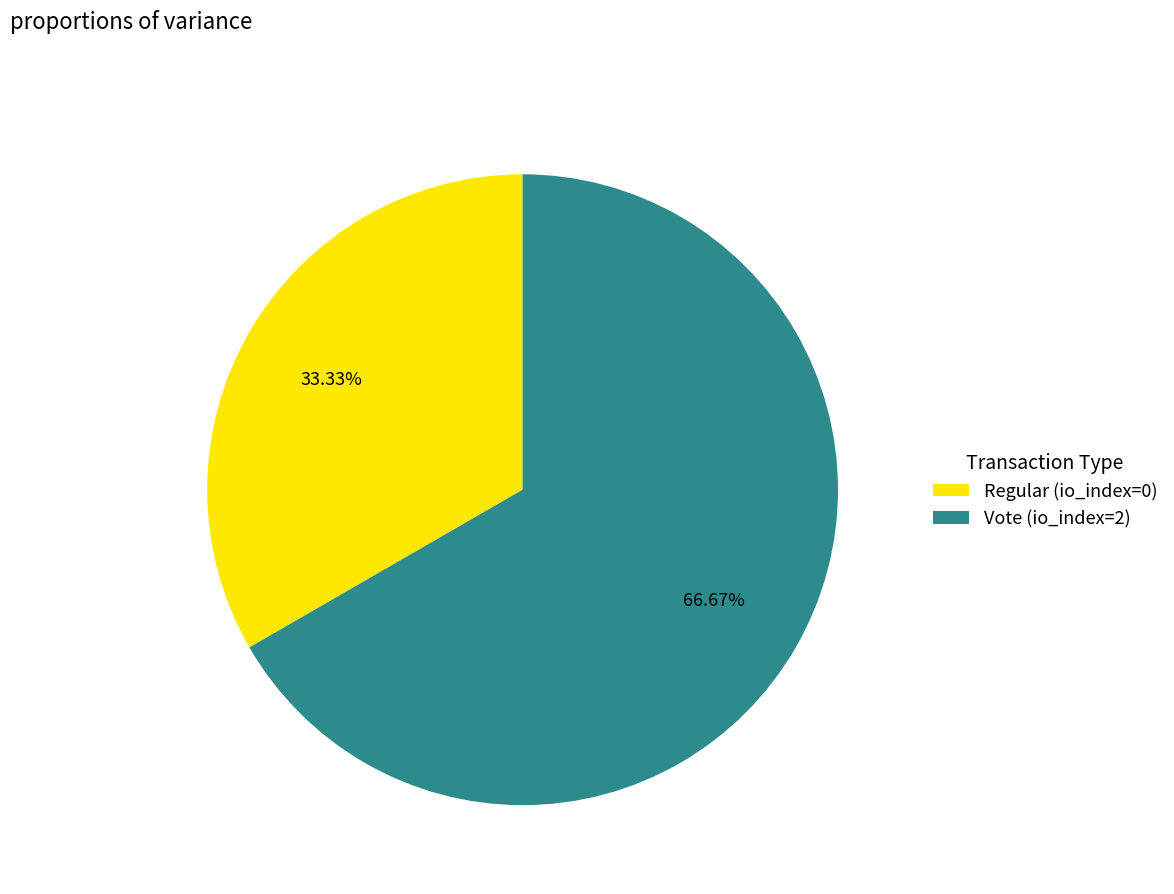

Rank the categories by value from highest to lowest.

Vote (io_index=2), Regular (io_index=0)